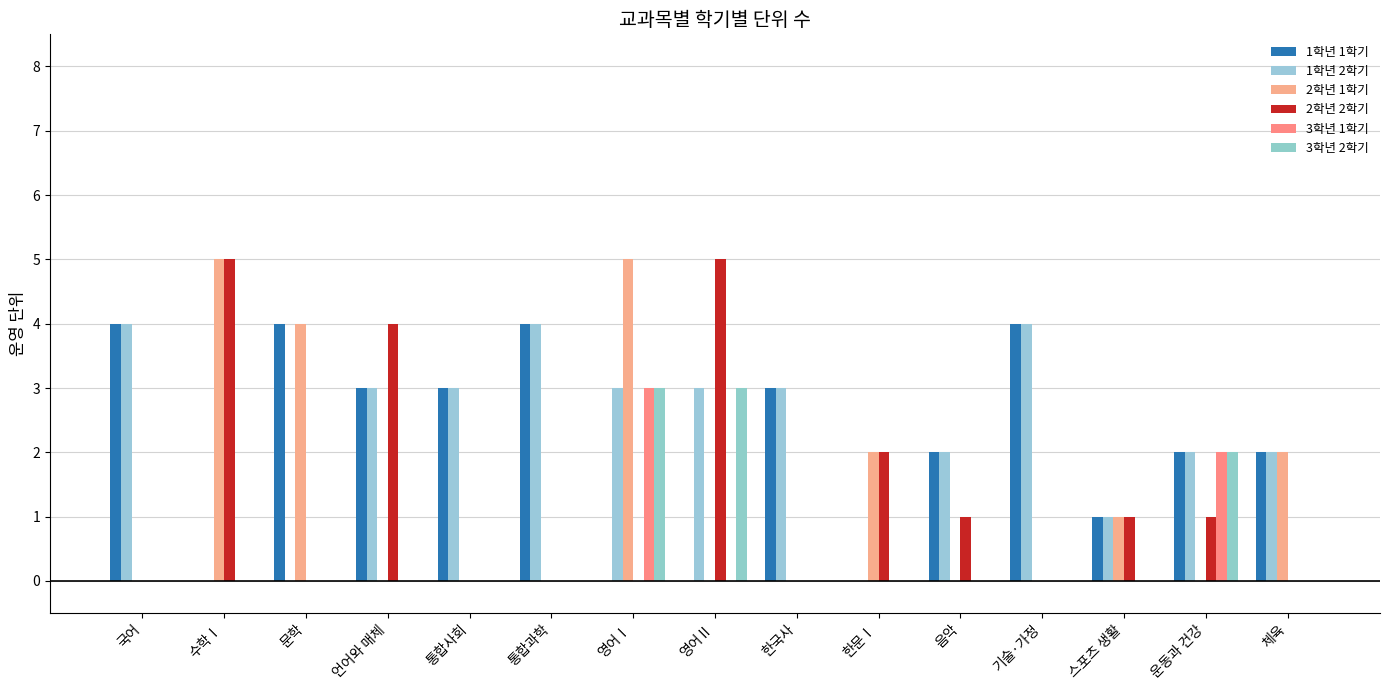

Count the number of categories in the chart.

15